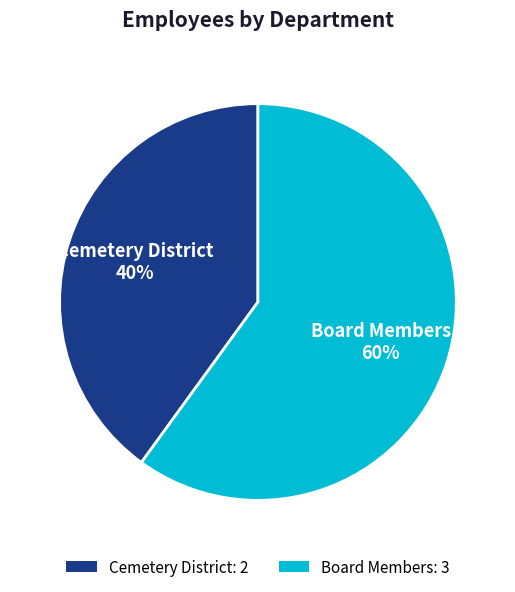

To the nearest percent, what is the combined percentage of Board Members and Cemetery District?

100%